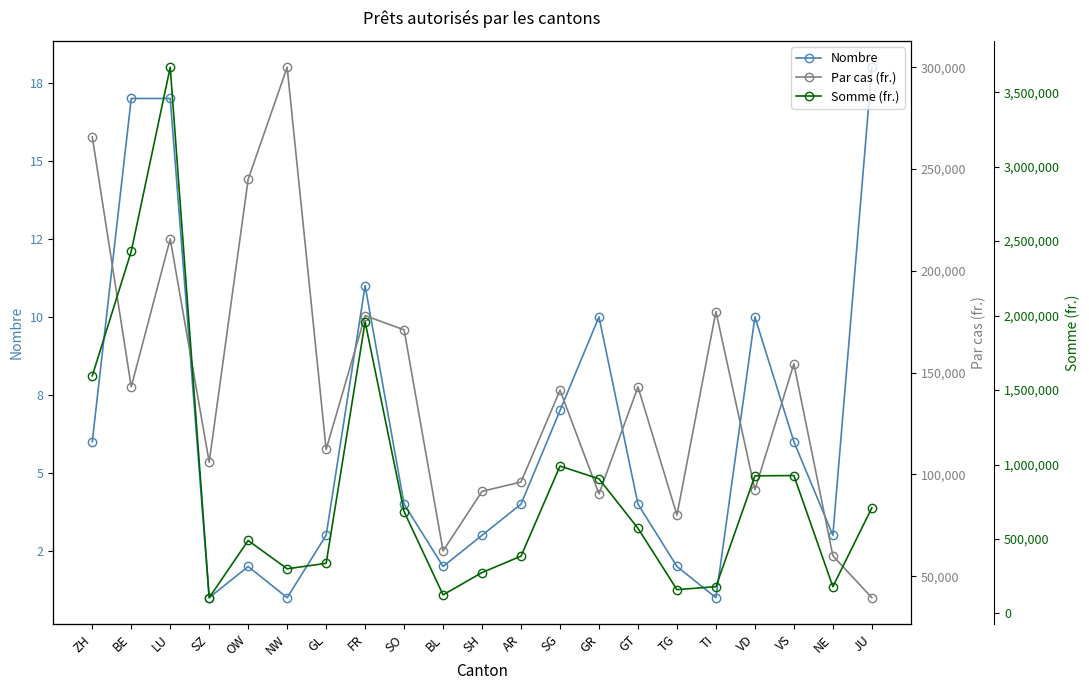

What is the difference between the Par cas (fr.) values at VS and JU?

114916